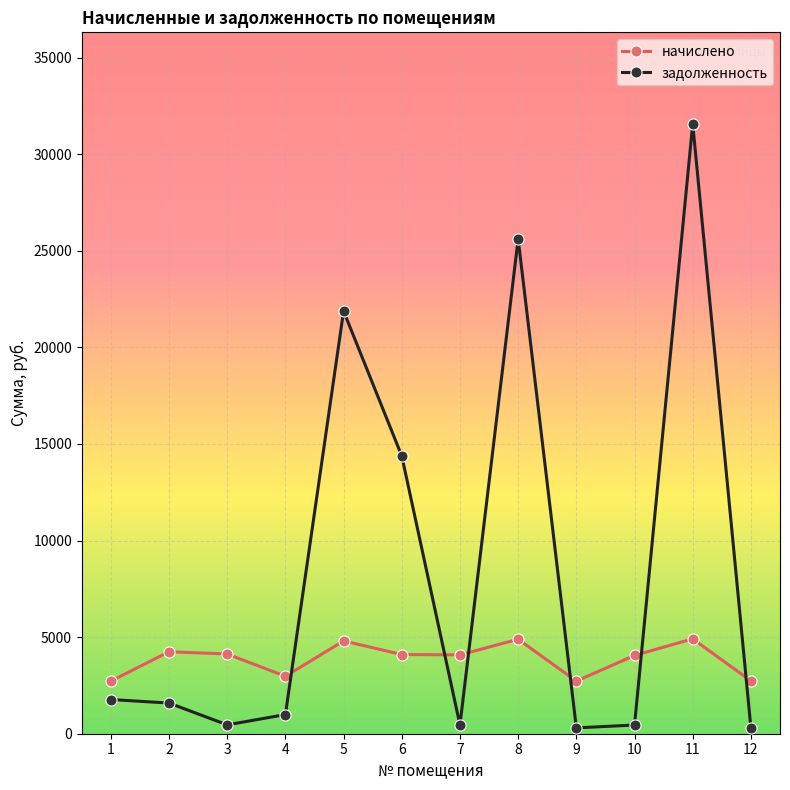

True or false: задолженность and начислено intersect in this chart.

True